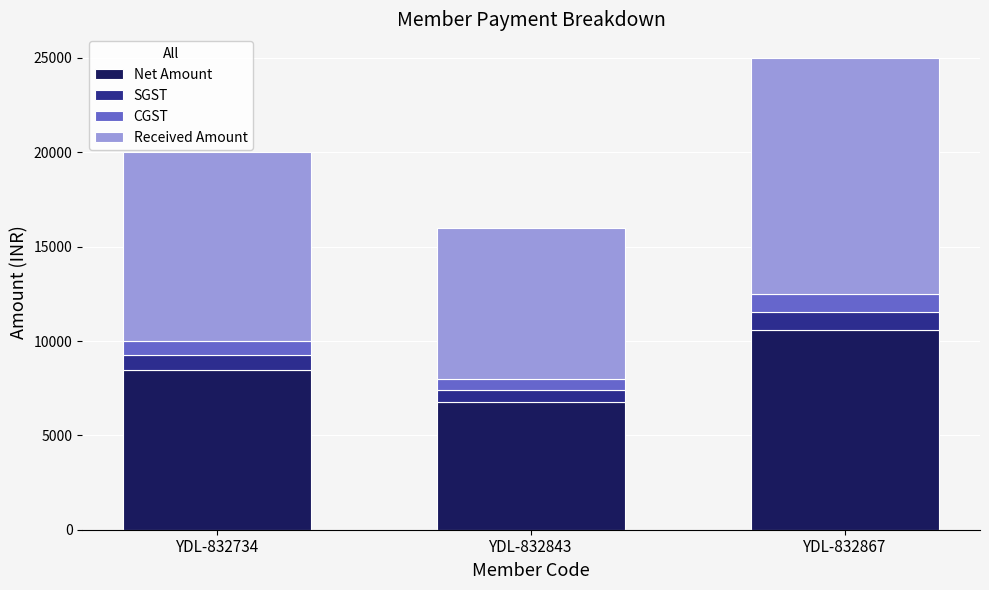

True or false: Net Amount has a value of 5999.3 at YDL-832867.

False